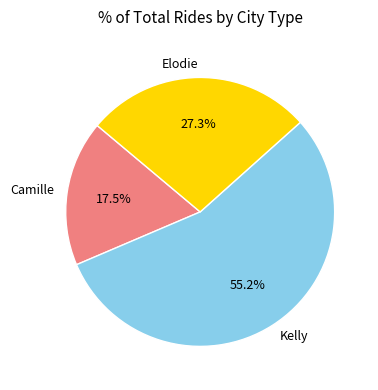

What portion of the pie excludes Camille?

82.5%